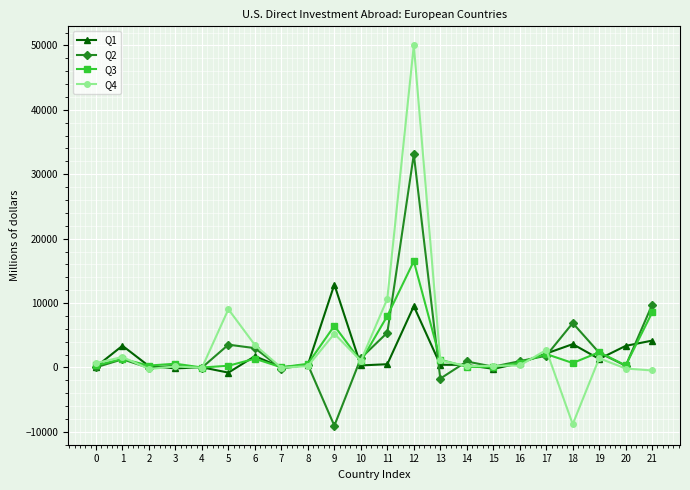

Which series has the largest range (max minus min)?

Q4